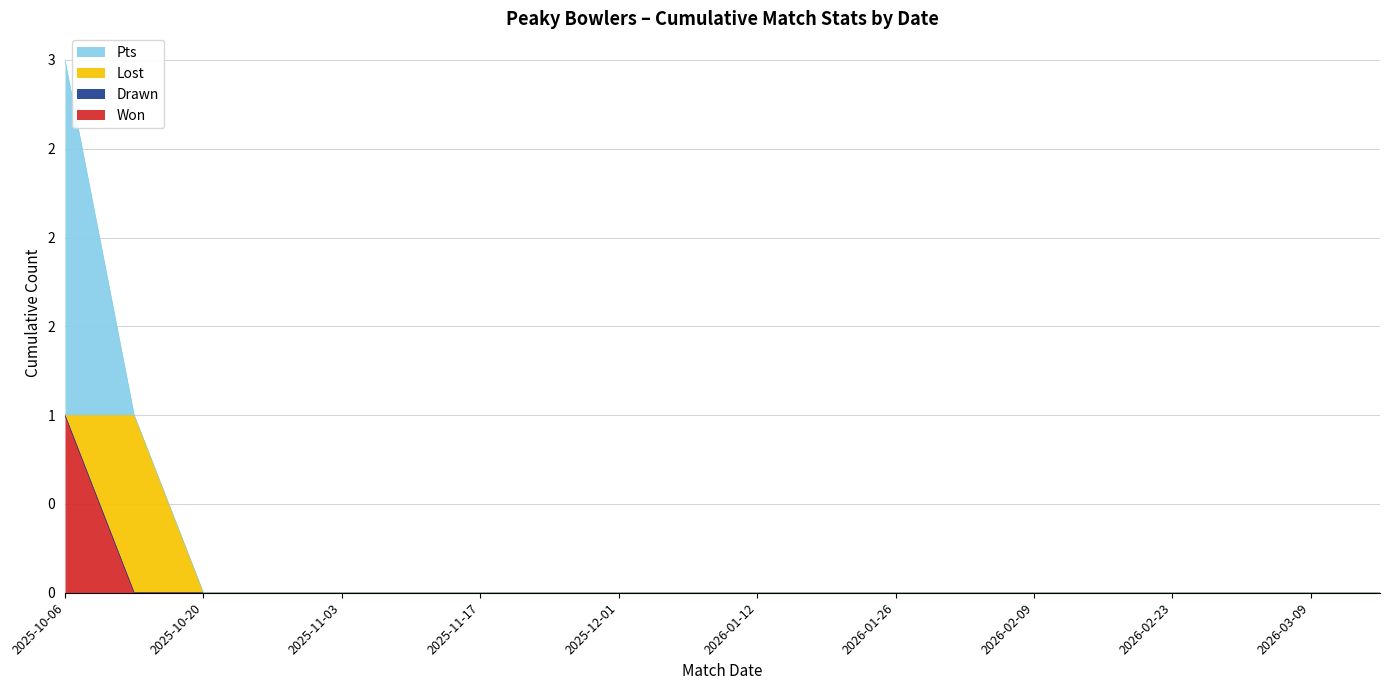

Does the chart display data point markers on the line(s)?

No